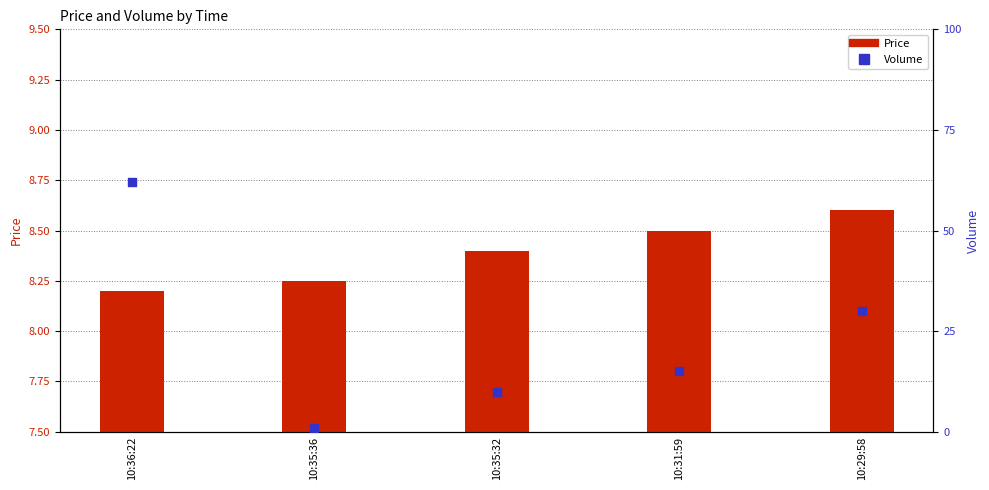

At which category is the sum across all series the highest?

10:36:22